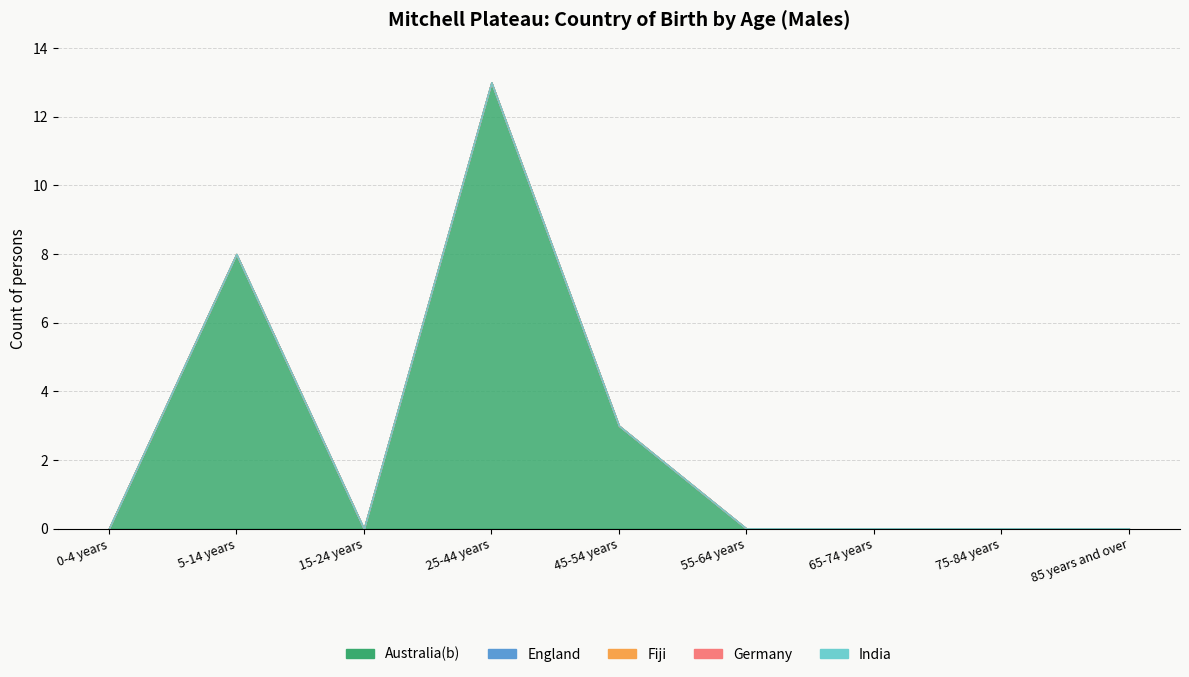

At which category is the sum across all series the highest?

25-44 years